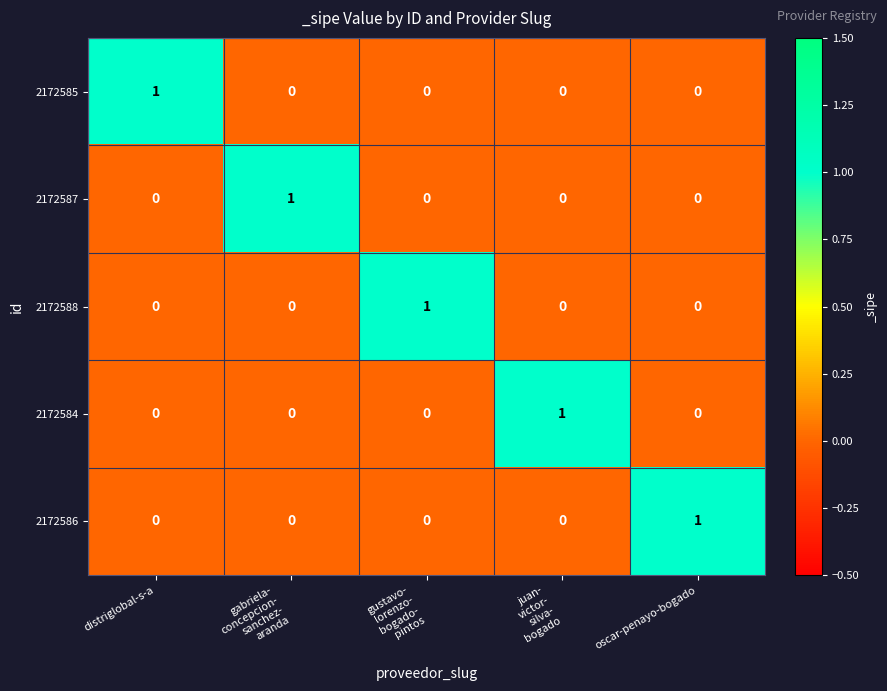

At which label does 2172586 reach its peak?

oscar-penayo-bogado